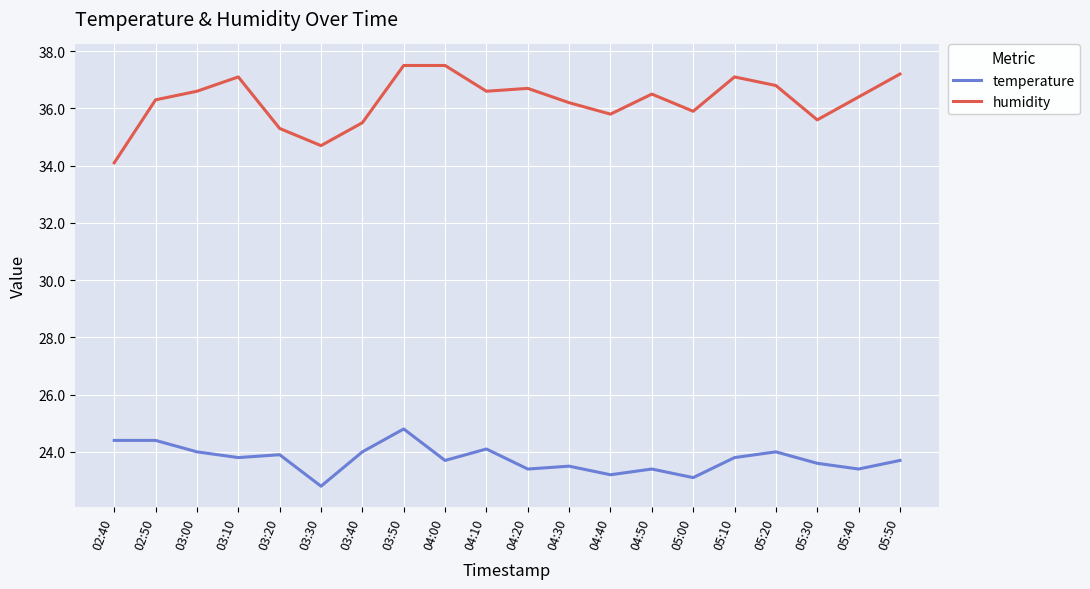

What position from the left is 05:50?

20